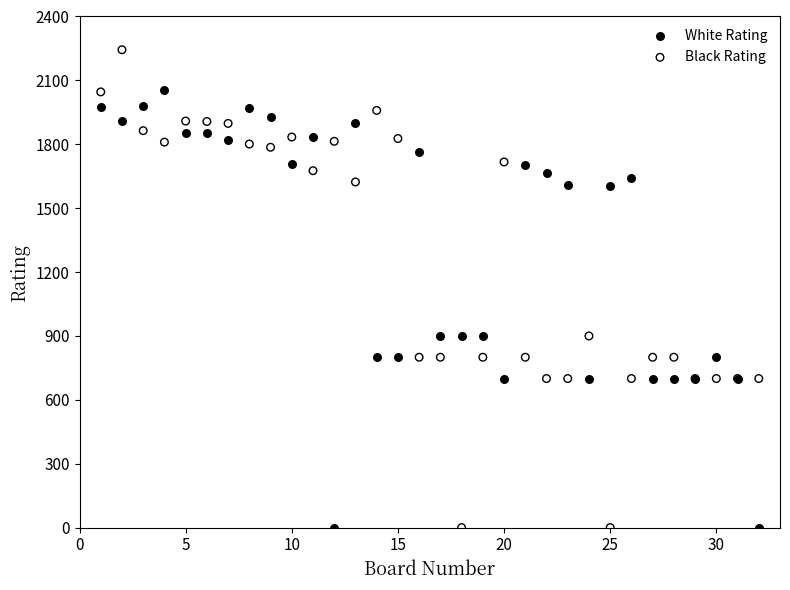

Which series contains the highest Y value?

Black Rating